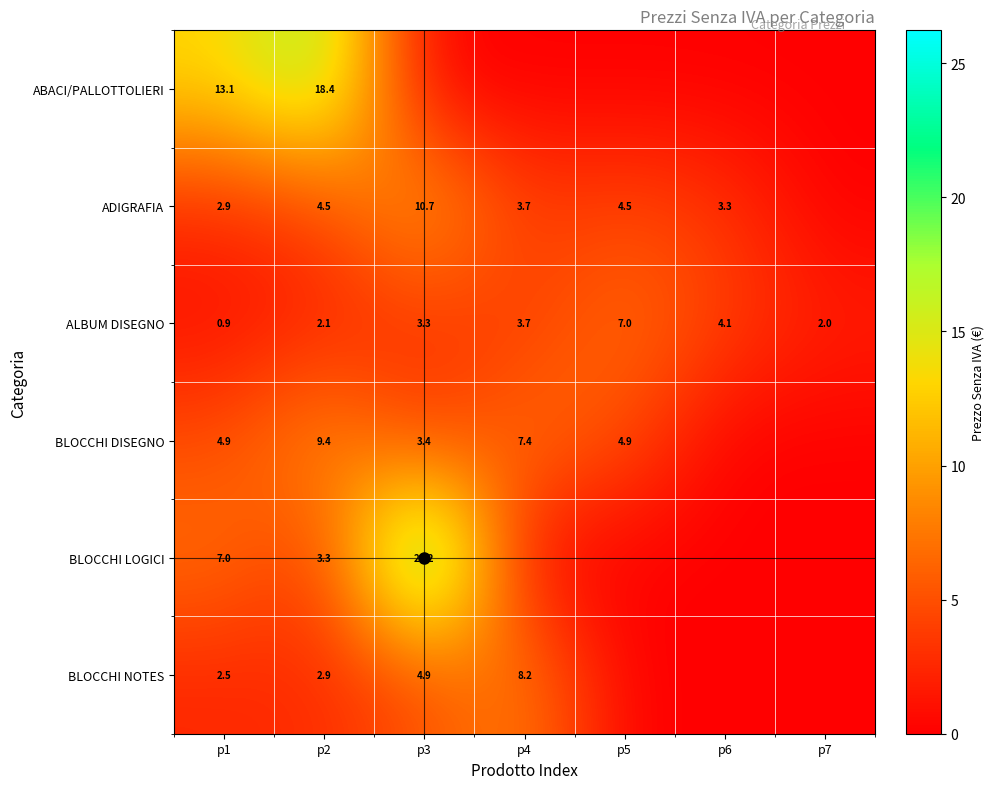

What is the difference between the maximum and minimum values in the ALBUM DISEGNO series?

6.1